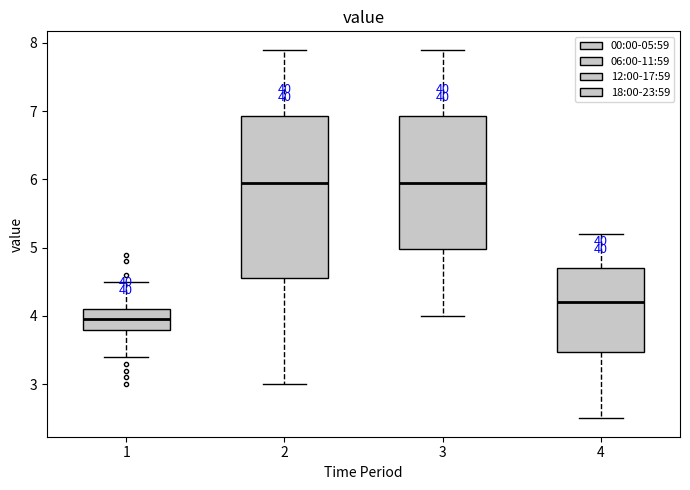

Reading left to right, read every box against the y-axis: the position of its median line, the range the box covers, and the ends of its whiskers. The values are not printed on the chart, so give them approximately, as read against the axis.

1: median 4.0, box 3.8 to 4.1, whiskers 3.4 to 4.5
2: median 6.0, box 4.6 to 6.9, whiskers 3.0 to 7.9
3: median 6.0, box 5.0 to 6.9, whiskers 4.0 to 7.9
4: median 4.2, box 3.5 to 4.7, whiskers 2.5 to 5.2